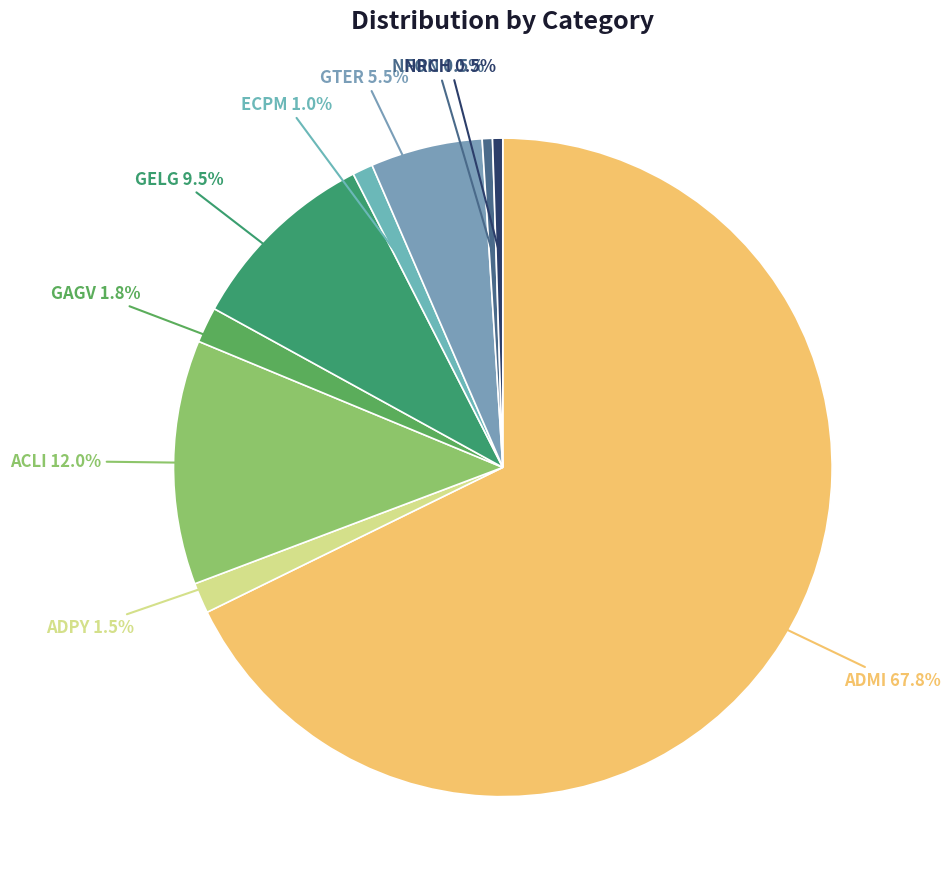

True or false: ACLI accounts for 1% of the total.

False